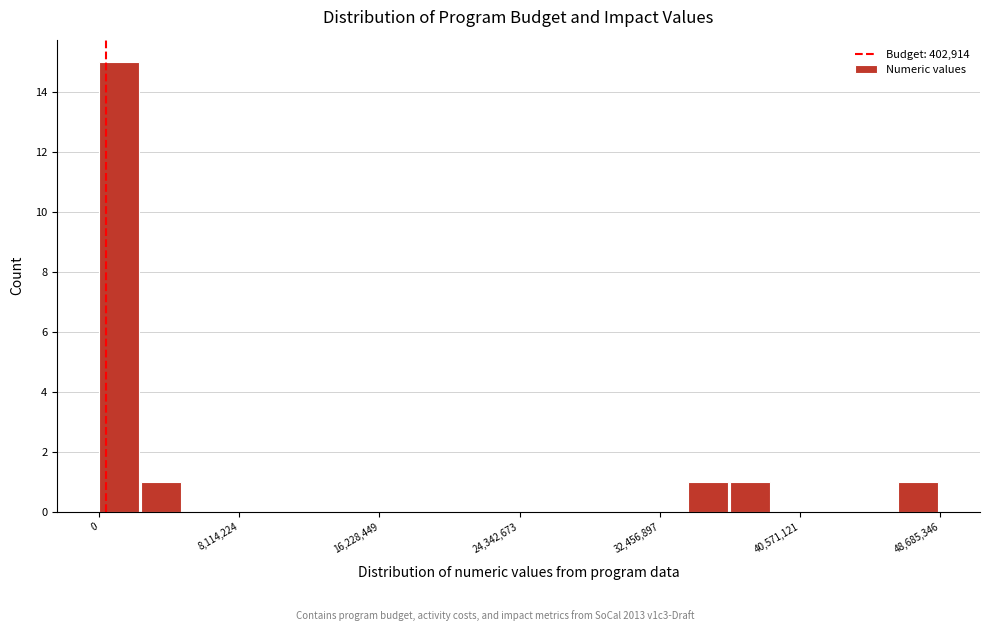

Read against the x-axis, roughly where is the centre of the tallest bar?

1000000